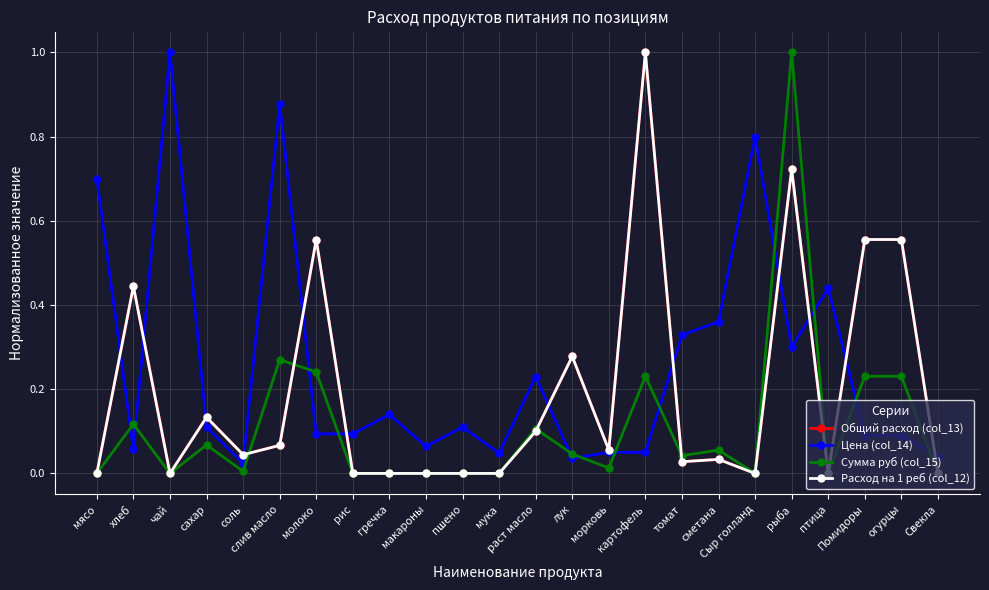

Which has a higher value, рис or слив масло?

слив масло